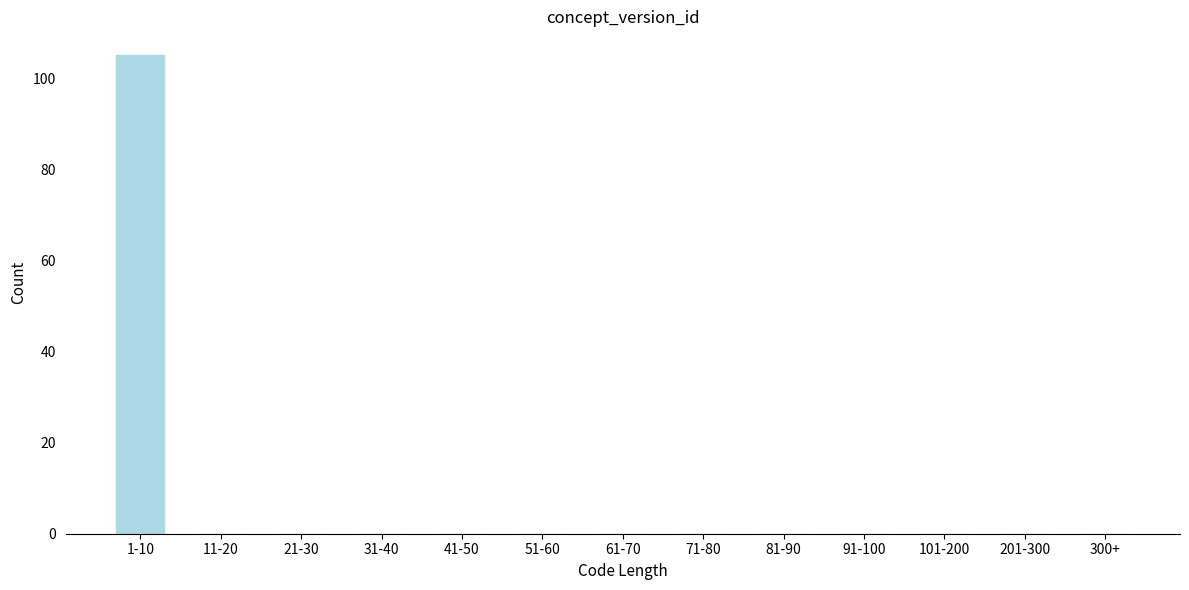

Reading left to right, extract all data points from this chart.

1-10=105	11-20=0	21-30=0	31-40=0	41-50=0	51-60=0	61-70=0	71-80=0	81-90=0	91-100=0	101-200=0	201-300=0	300+=0